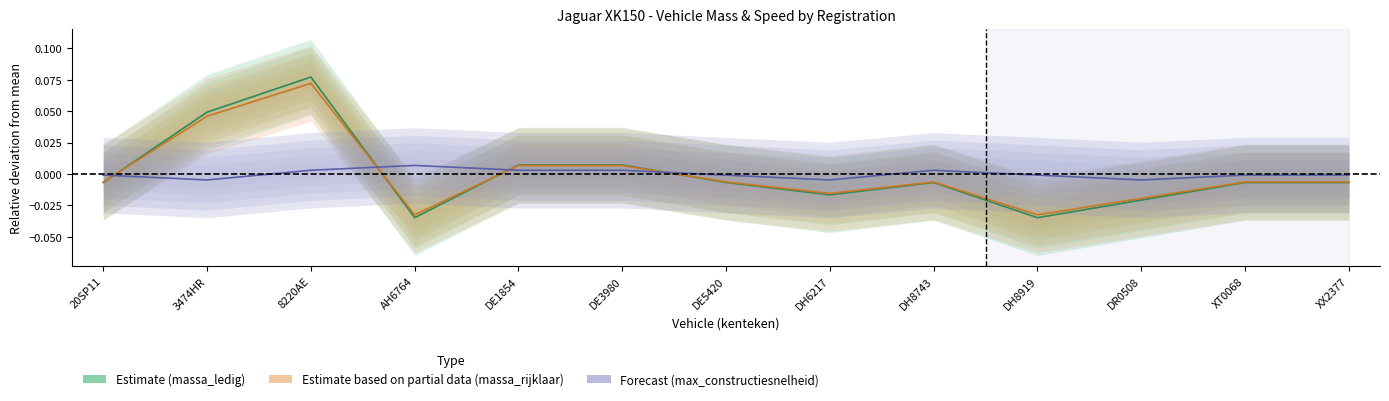

The Forecast (max_constructiesnelheid) series shows 0.0 at 8220AE. True or false?

False